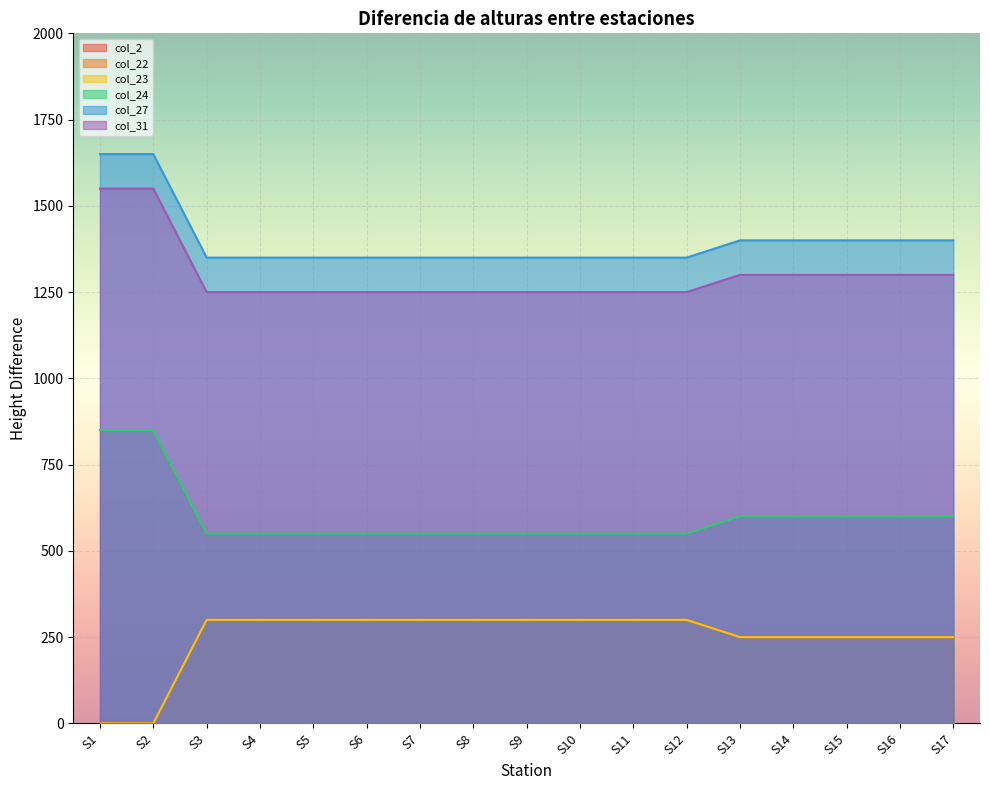

Which has a higher value, S12 or S10?

S12